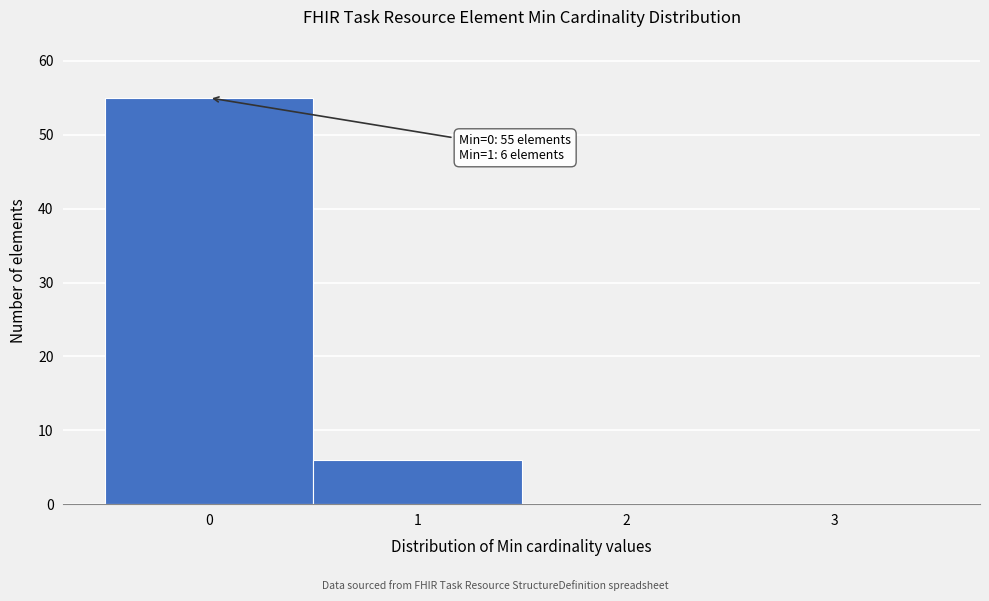

Over which range of the x-axis is the bar tallest?

-0.5 to 0.5